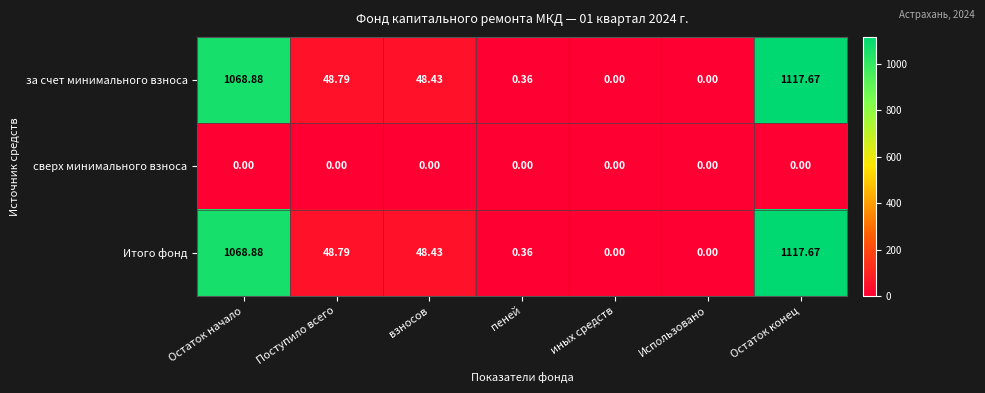

What is the total value across all series at взносов?

96.9